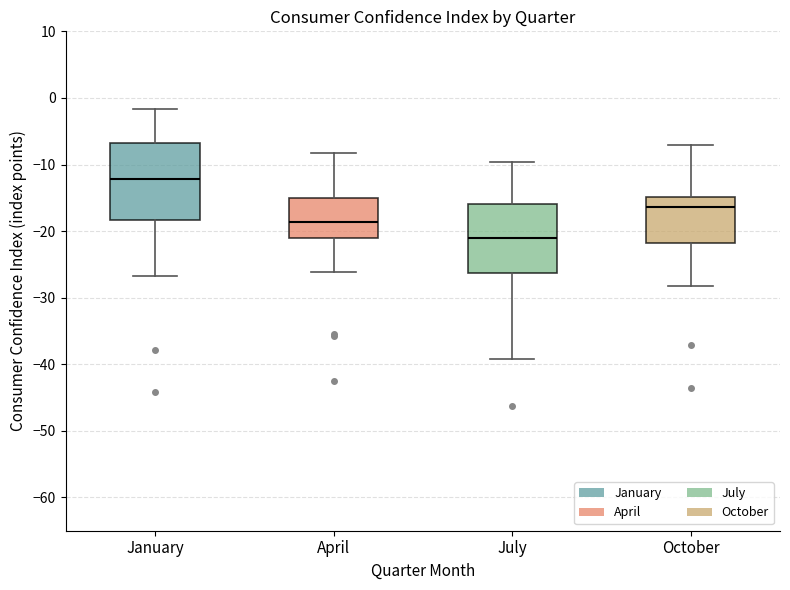

Reading left to right, read every box against the y-axis: the position of its median line, the range the box covers, and the ends of its whiskers. The values are not printed on the chart, so give them approximately, as read against the axis.

January: median -12, box -18 to -7, whiskers -27 to -2
April: median -19, box -21 to -15, whiskers -26 to -8
July: median -21, box -26 to -16, whiskers -39 to -10
October: median -16, box -22 to -15, whiskers -28 to -7